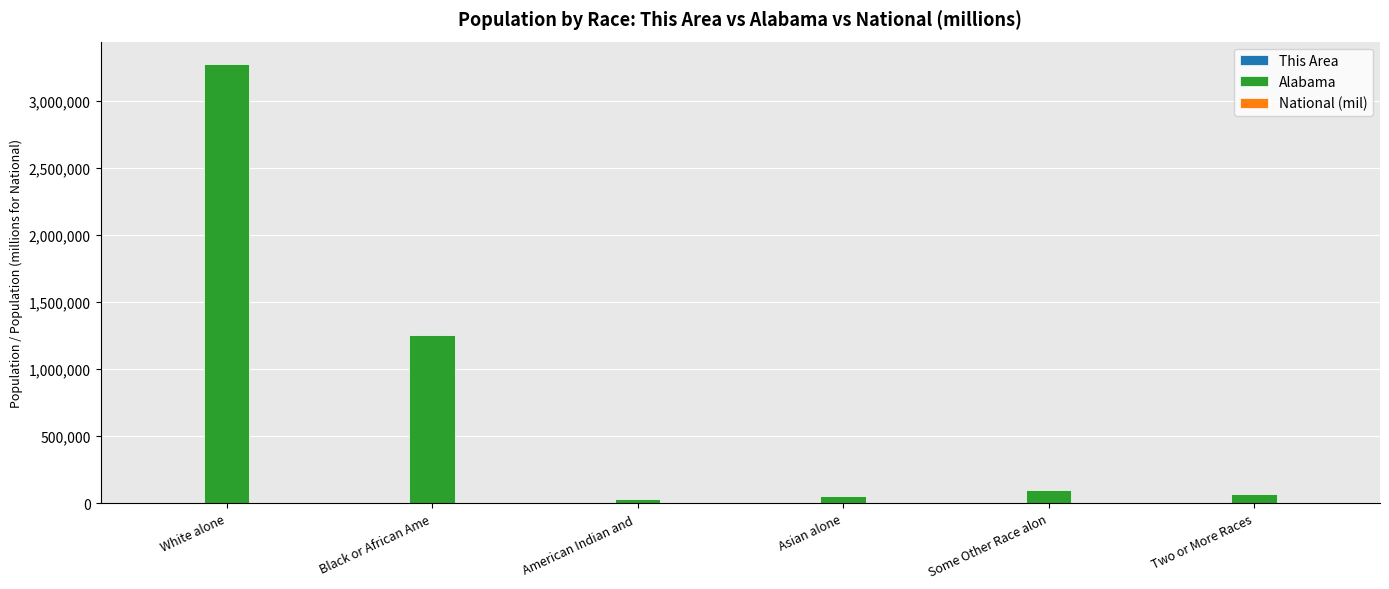

Is it true that Alabama equals 71251.0 at Two or More Races?

True